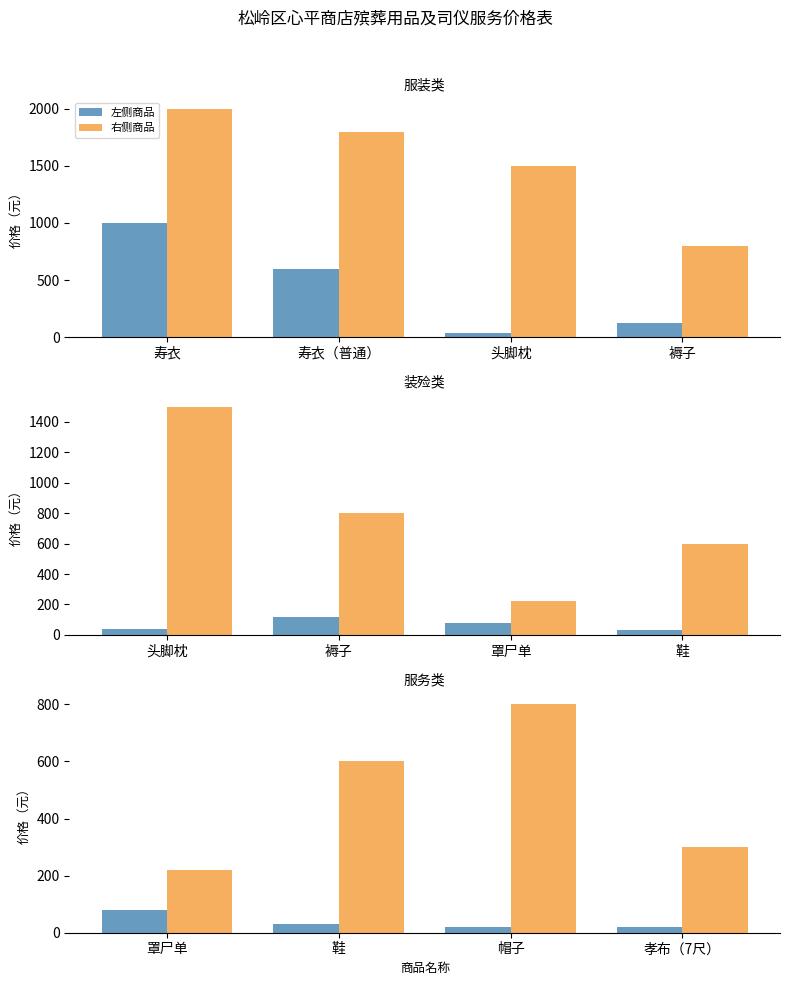

What is the value of the 右侧商品 bar at the 4th from the left?

300